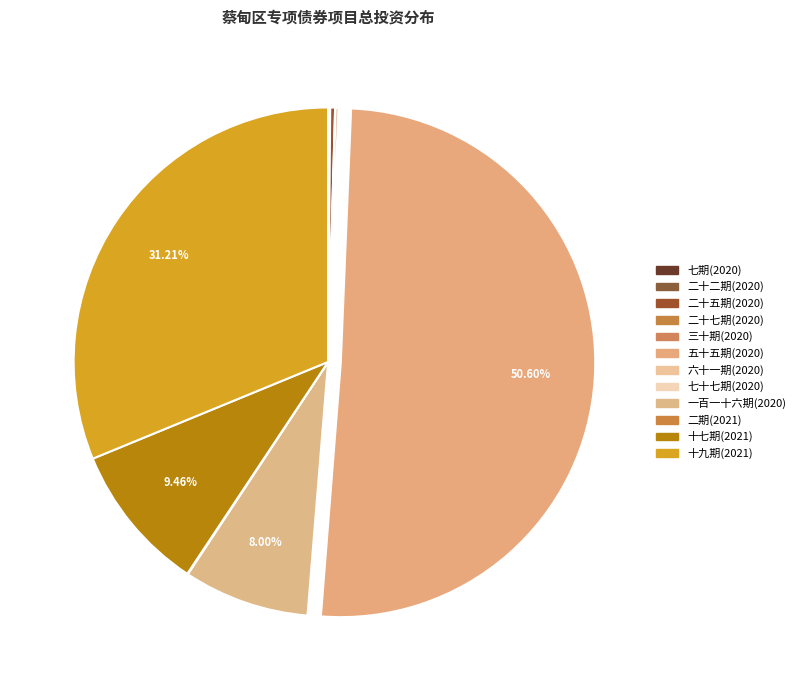

To the nearest percent, what is the average slice percentage?

8%